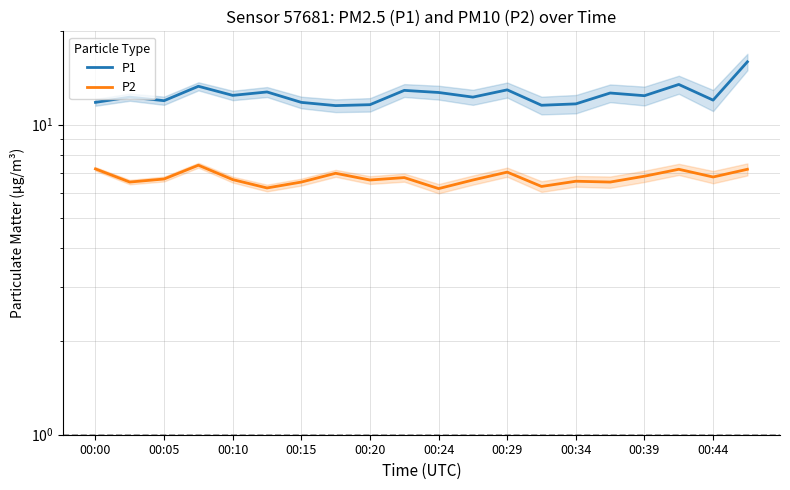

Does the chart display data point markers on the line(s)?

No